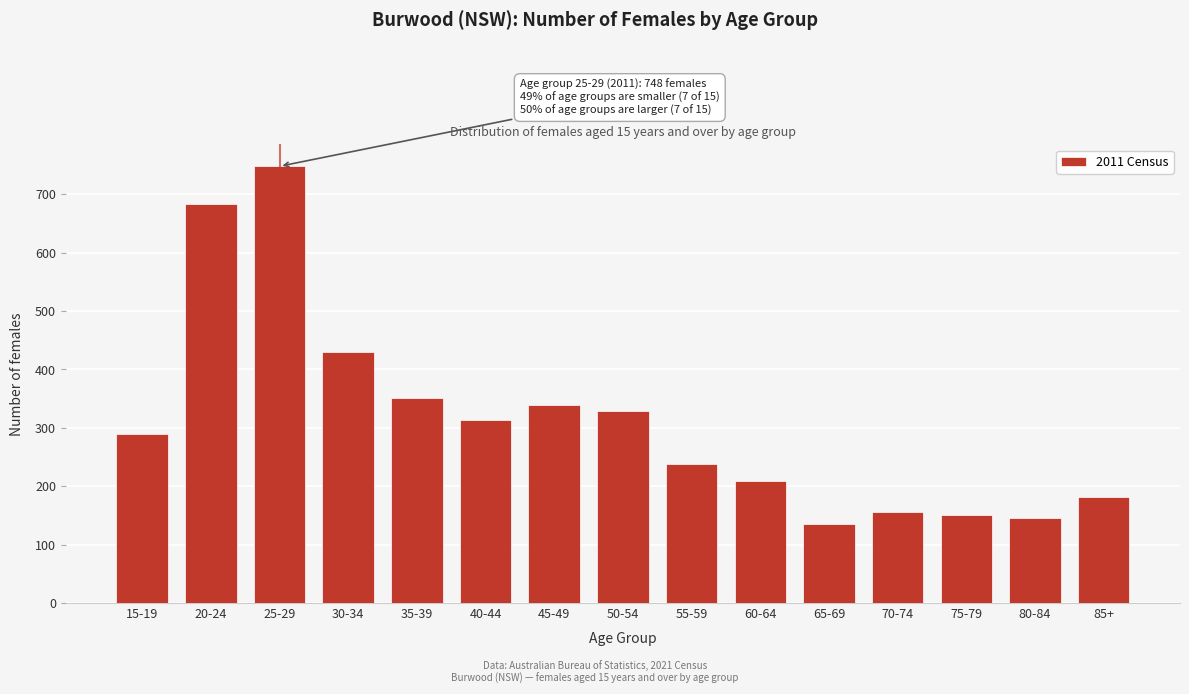

Reading left to right, transcribe all the data shown in this chart.

15-19=290	20-24=683	25-29=748	30-34=429	35-39=351	40-44=314	45-49=339	50-54=328	55-59=238	60-64=209	65-69=135	70-74=155	75-79=151	80-84=145	85+=181